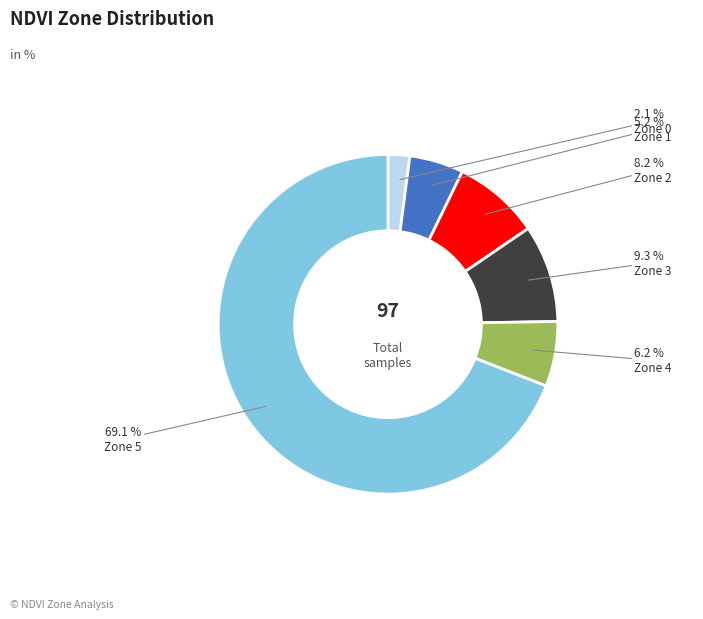

Is there any slice that represents more than half of the pie?

Yes